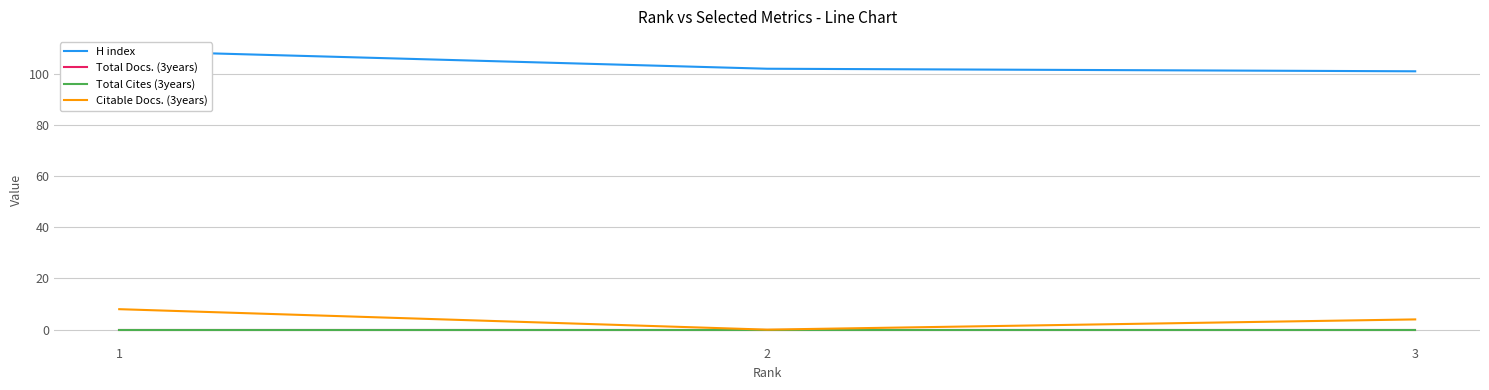

Rank the series at 3 from lowest to highest value.

Total Docs. (3years), Total Cites (3years), Citable Docs. (3years), H index